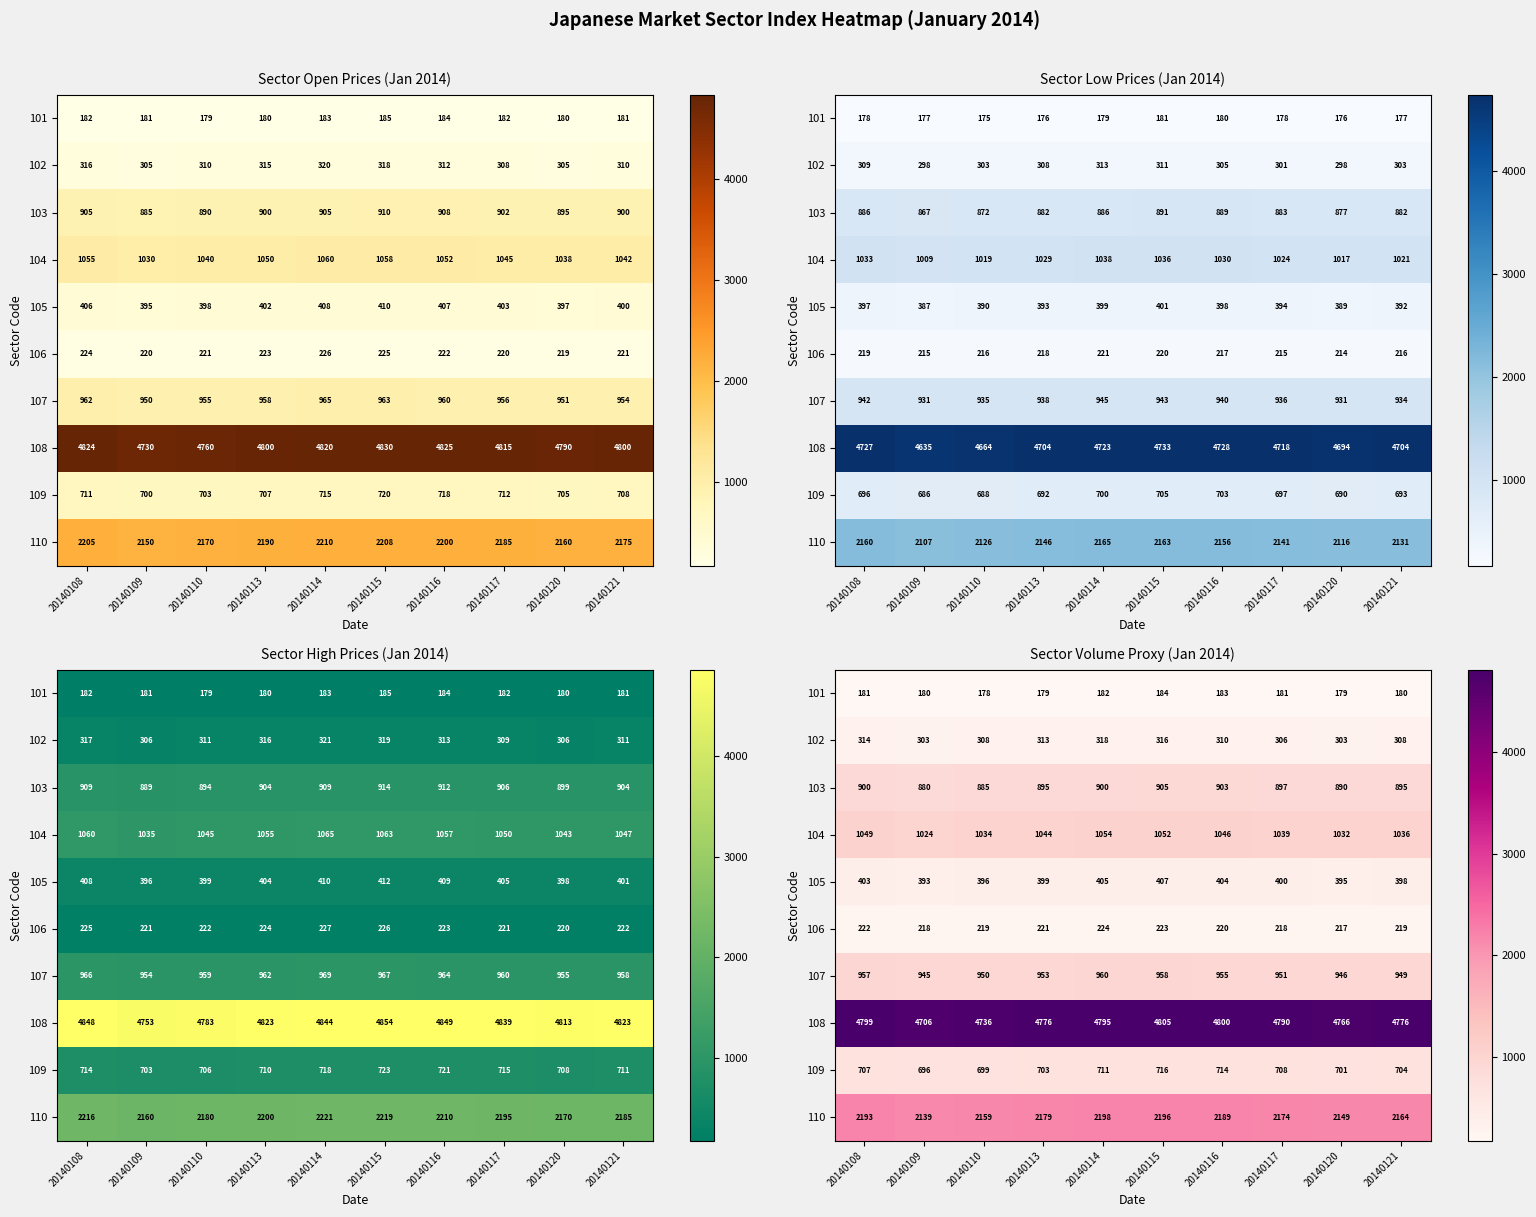

What is the difference between the highest and lowest values at 20140114?

4613.8